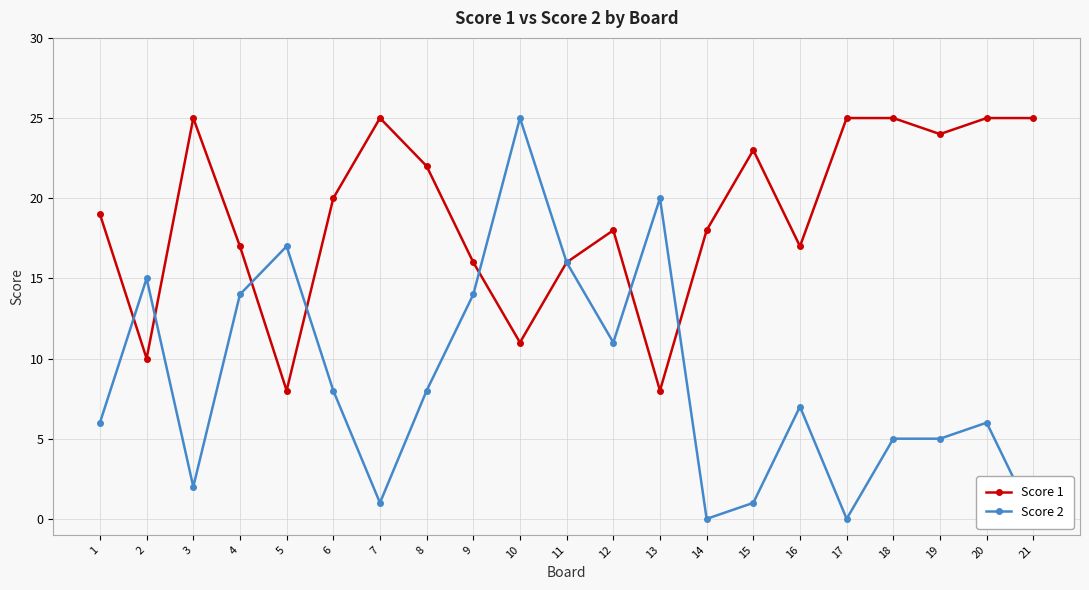

True or false: Score 2 has more than 2 interior local peaks.

True